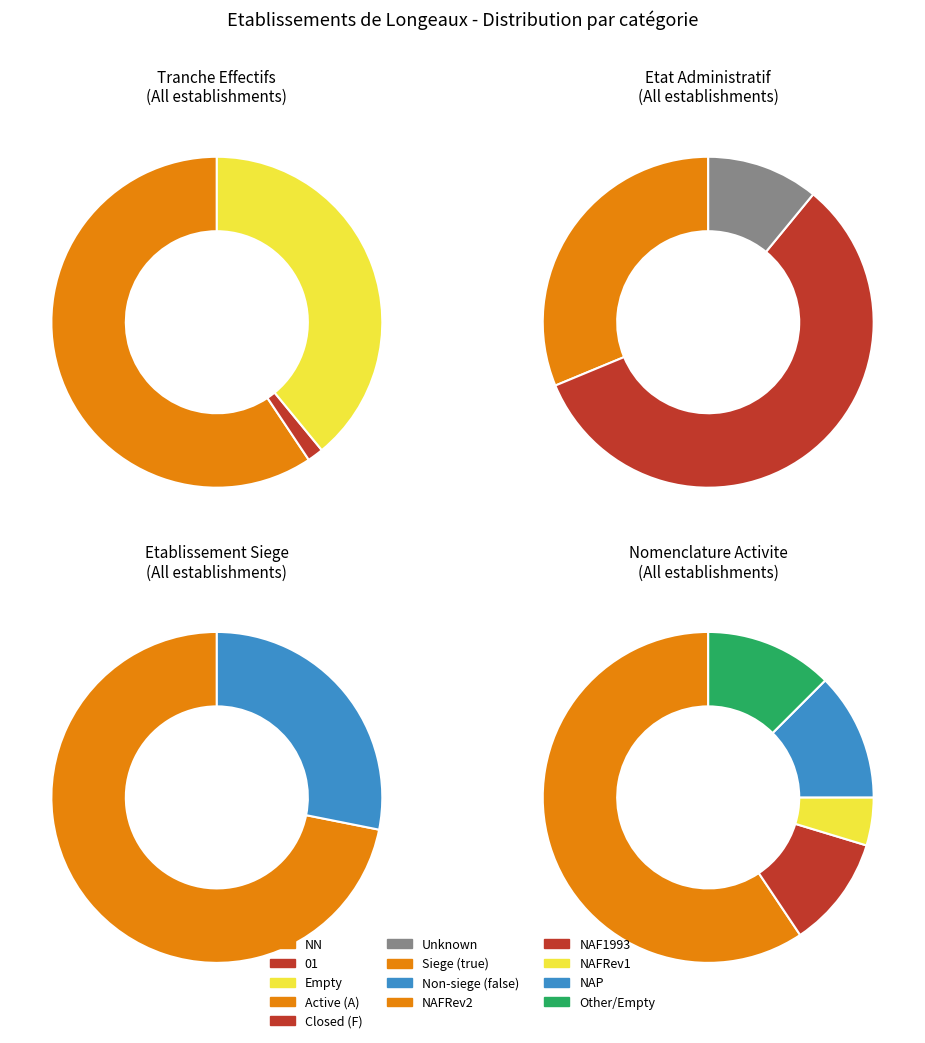

How many slices are in this pie chart?

5